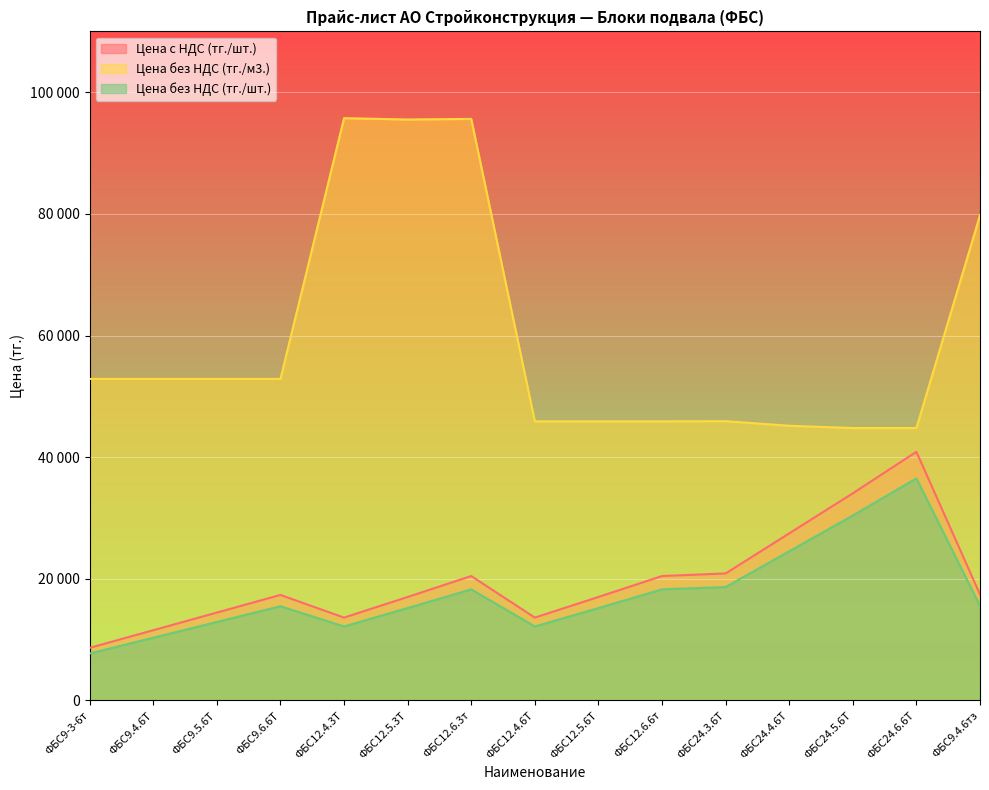

True or false: Цена с НДС (тг./шт.) and Цена без НДС (тг./шт.) cross at least once.

False